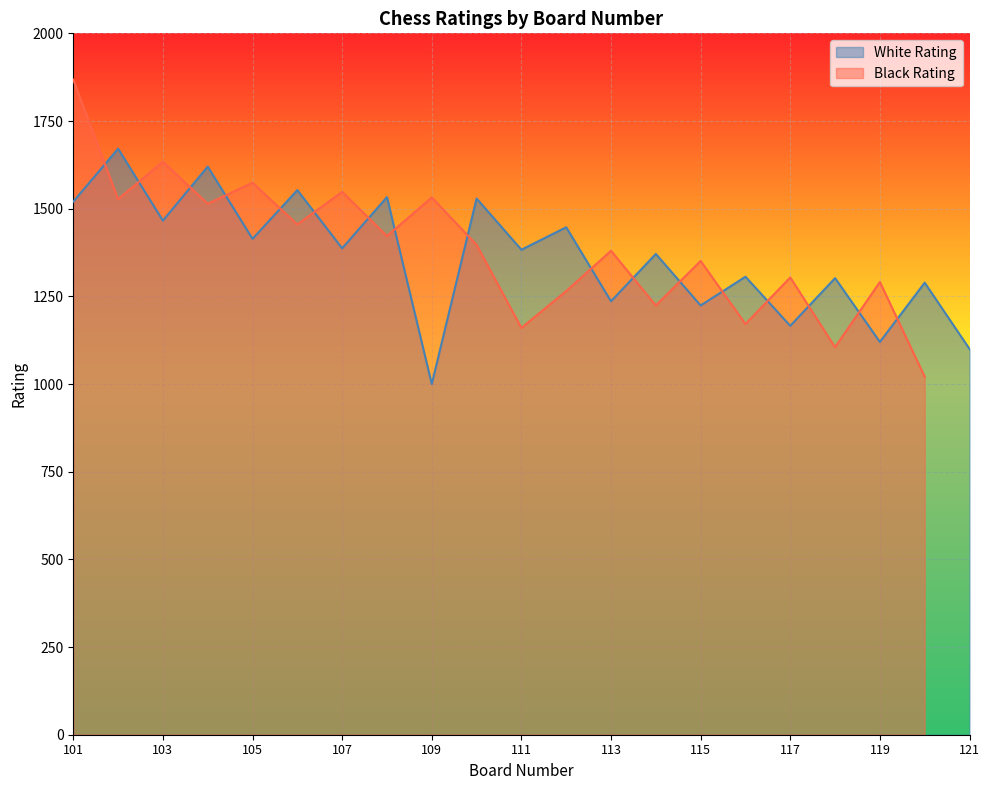

List the labels in order of value, smallest first.

109, 121, 119, 117, 115, 113, 120, 118, 116, 114, 111, 107, 105, 112, 103, 101, 110, 108, 106, 104, 102